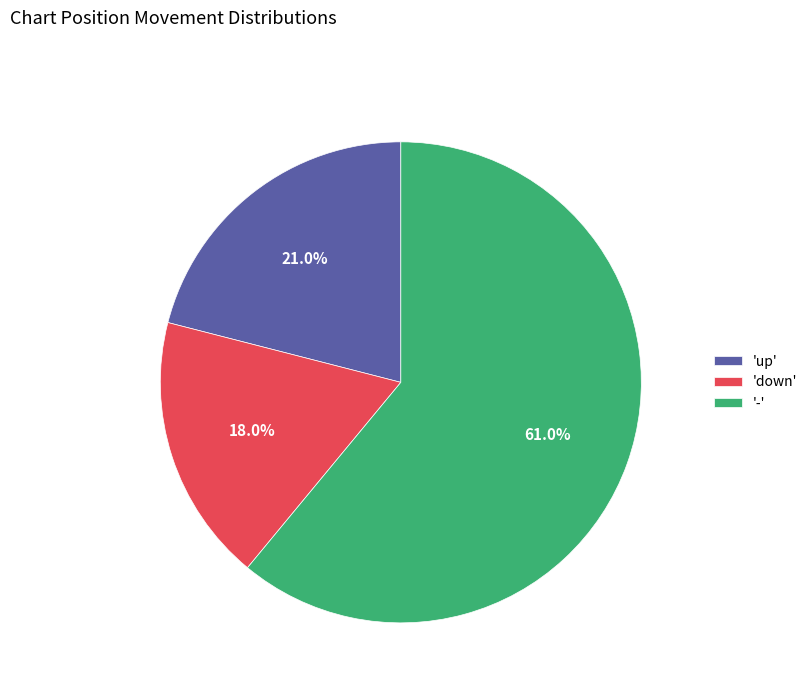

Rank the categories by value from highest to lowest.

'-', 'up', 'down'